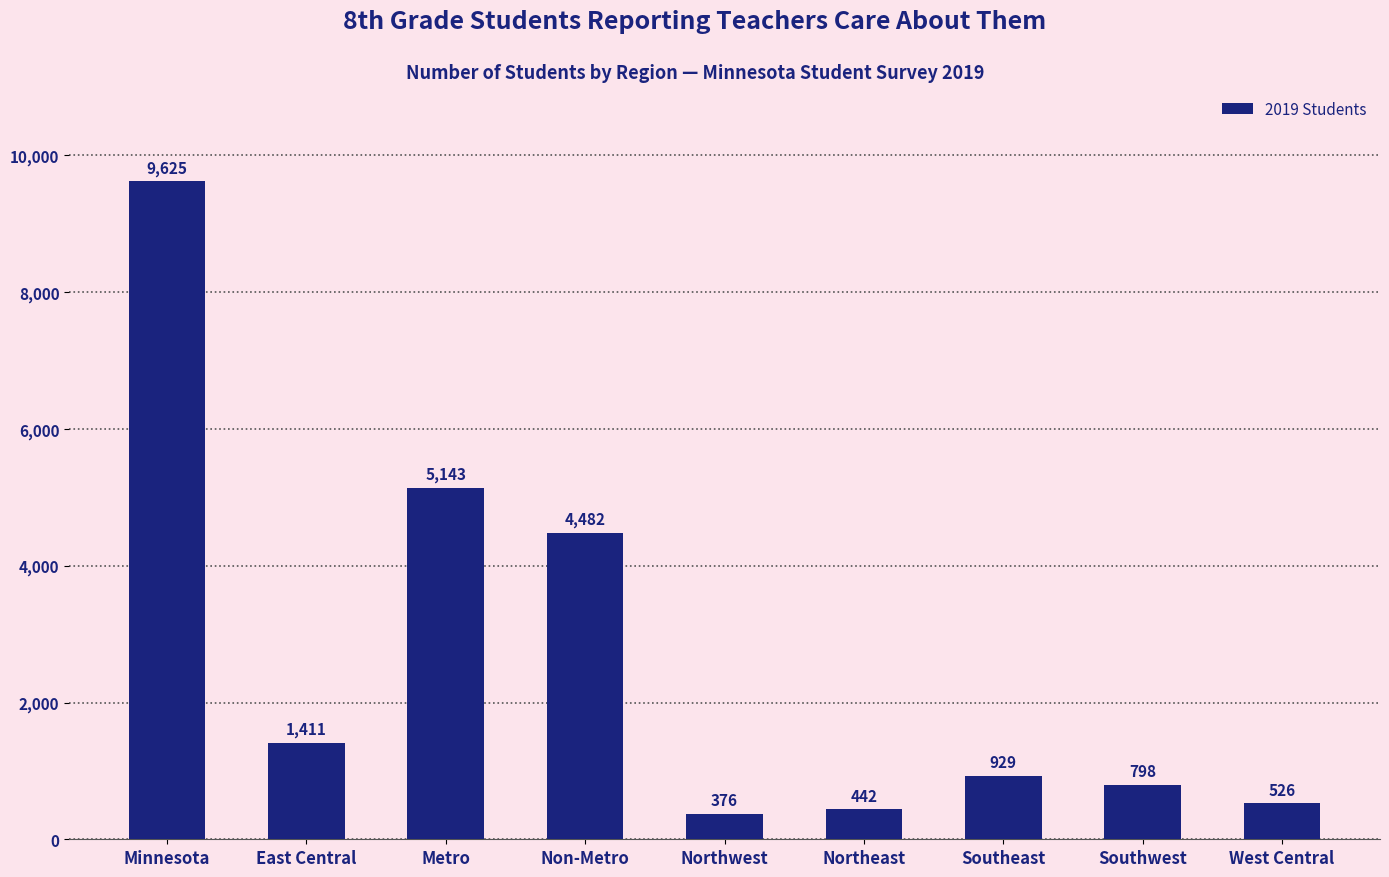

Rank the categories by value from lowest to highest.

Northwest, Northeast, West Central, Southwest, Southeast, East Central, Non-Metro, Metro, Minnesota